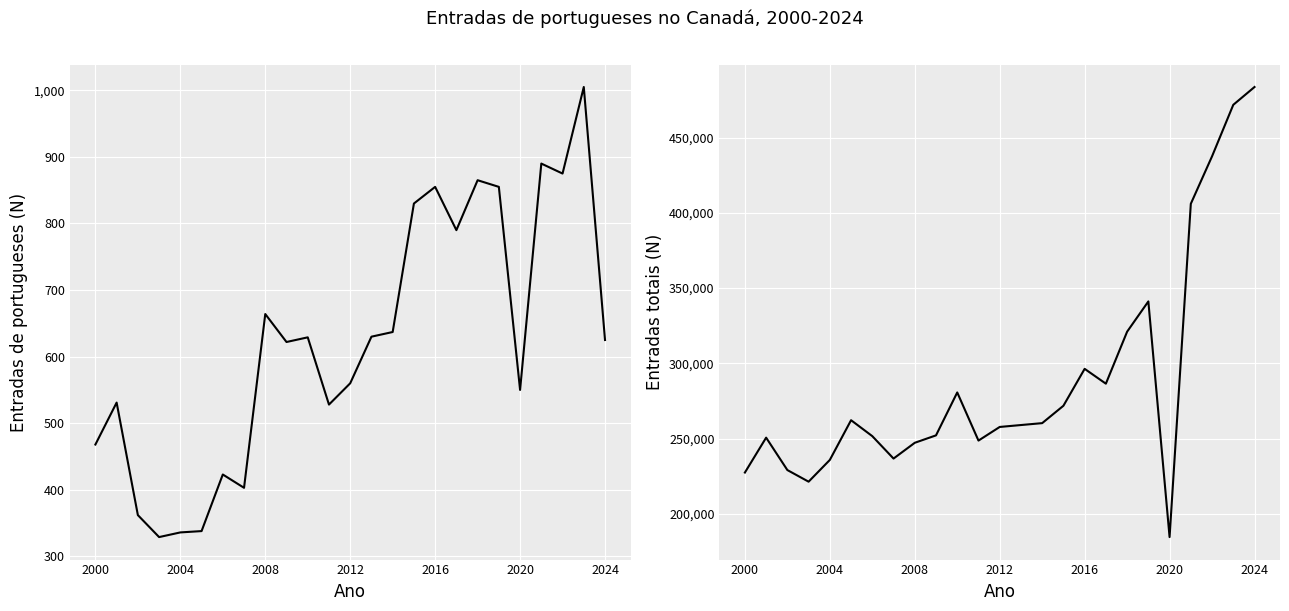

How many lines are shown in the chart?

2